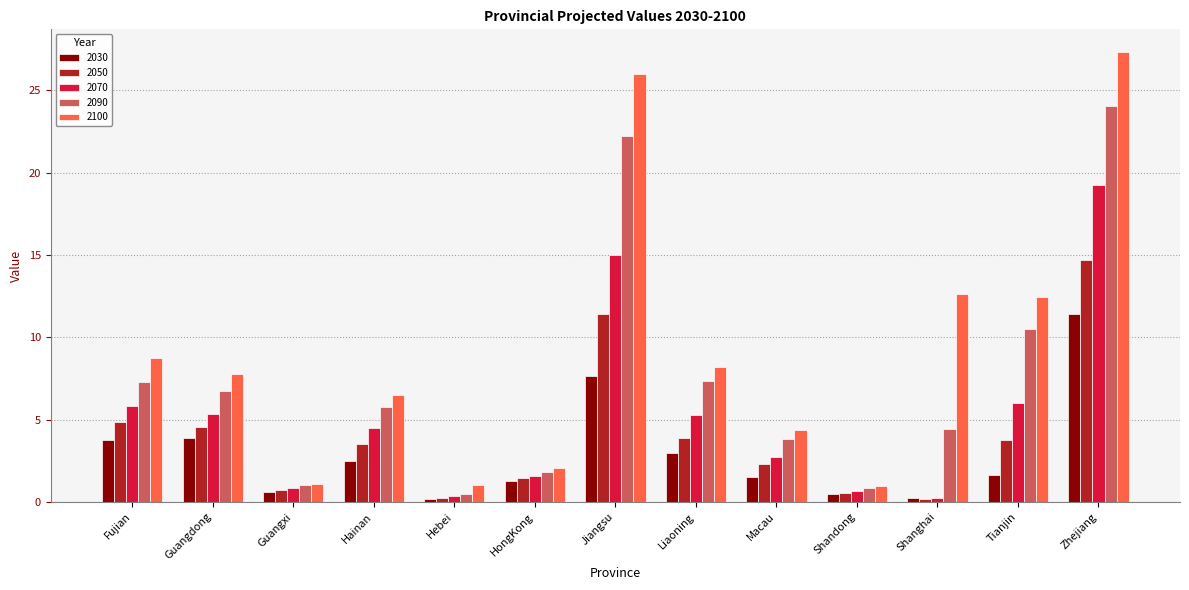

How many data points does each series have?

13